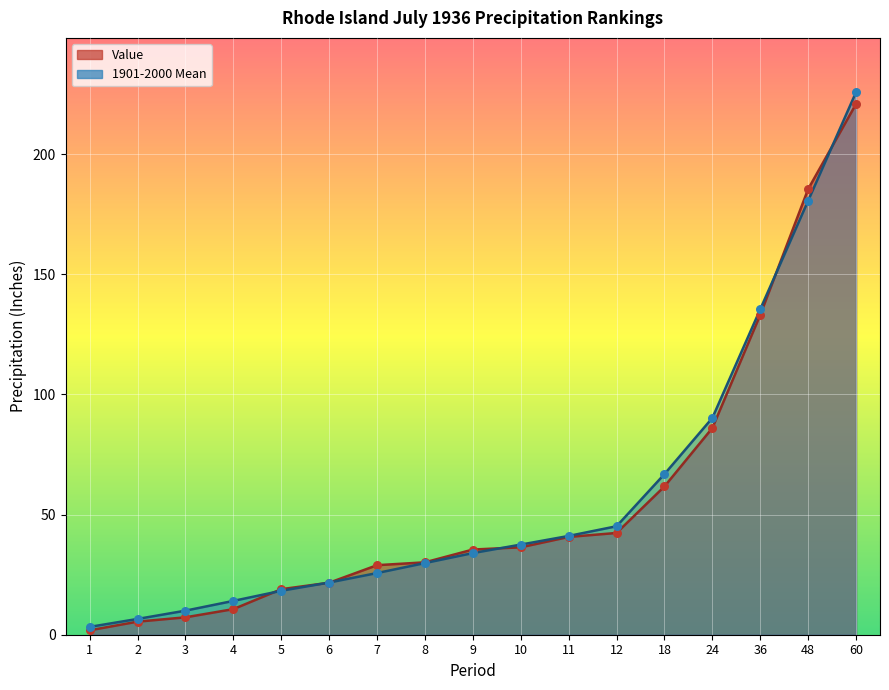

At how many categories does at least one series exceed 23?

11